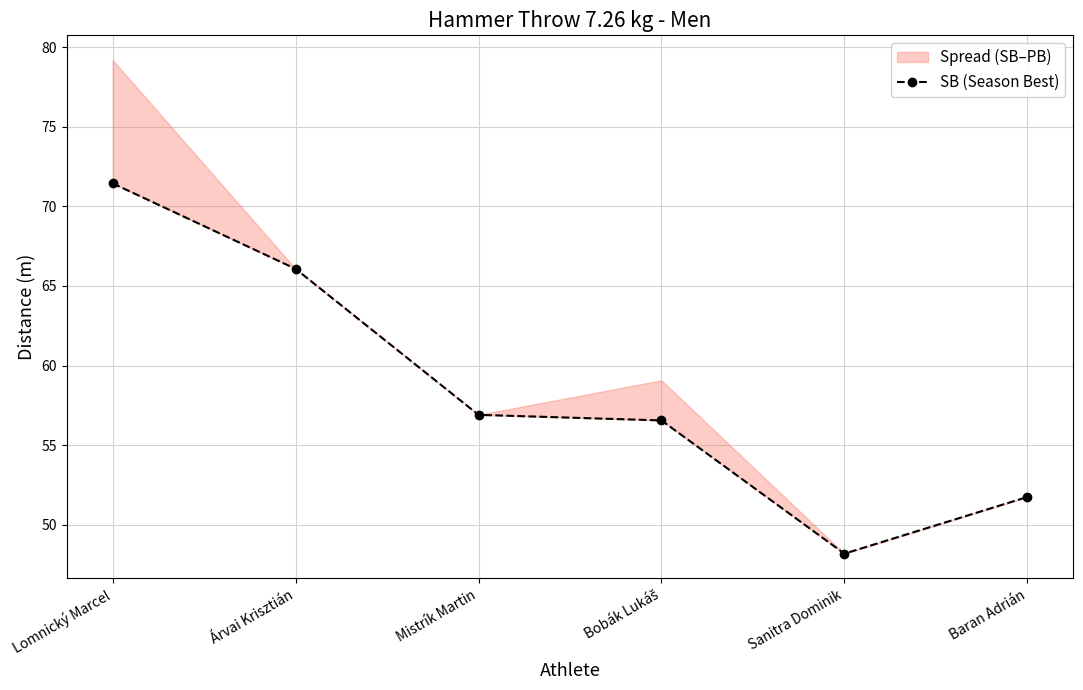

Where is the first local minimum?

Sanitra Dominik